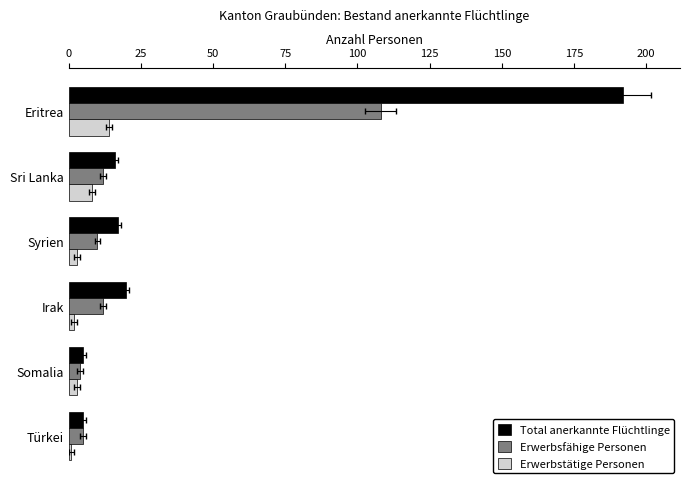

Rank the series at Irak from lowest to highest value.

Erwerbstätige Personen, Erwerbsfähige Personen, Total anerkannte Flüchtlinge